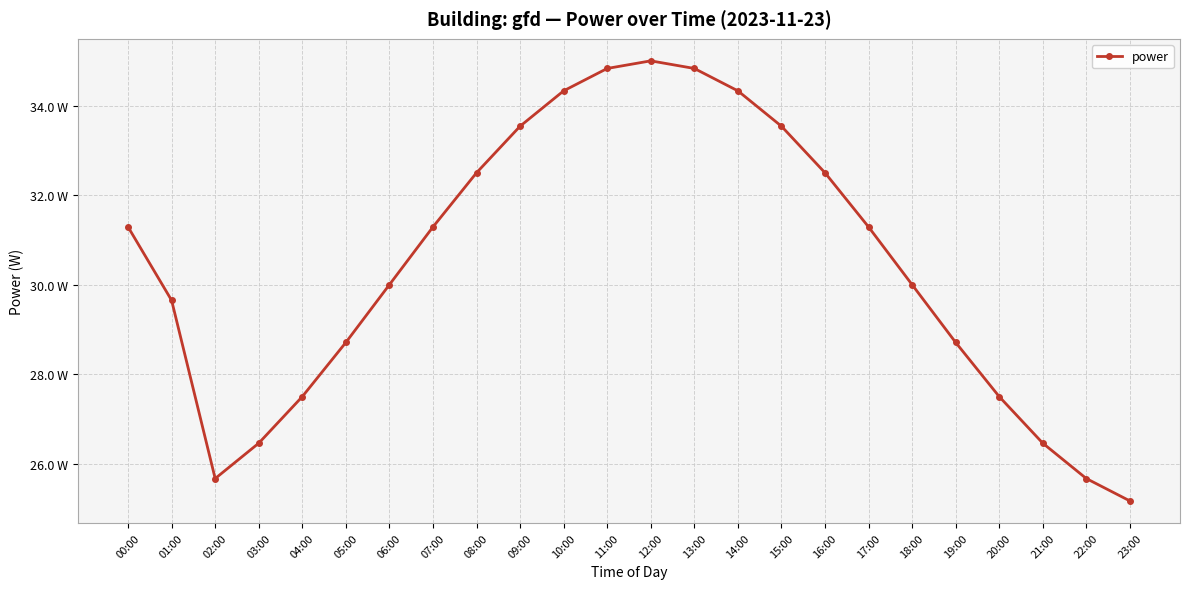

What is the label of the 11th point from the right?

13:00